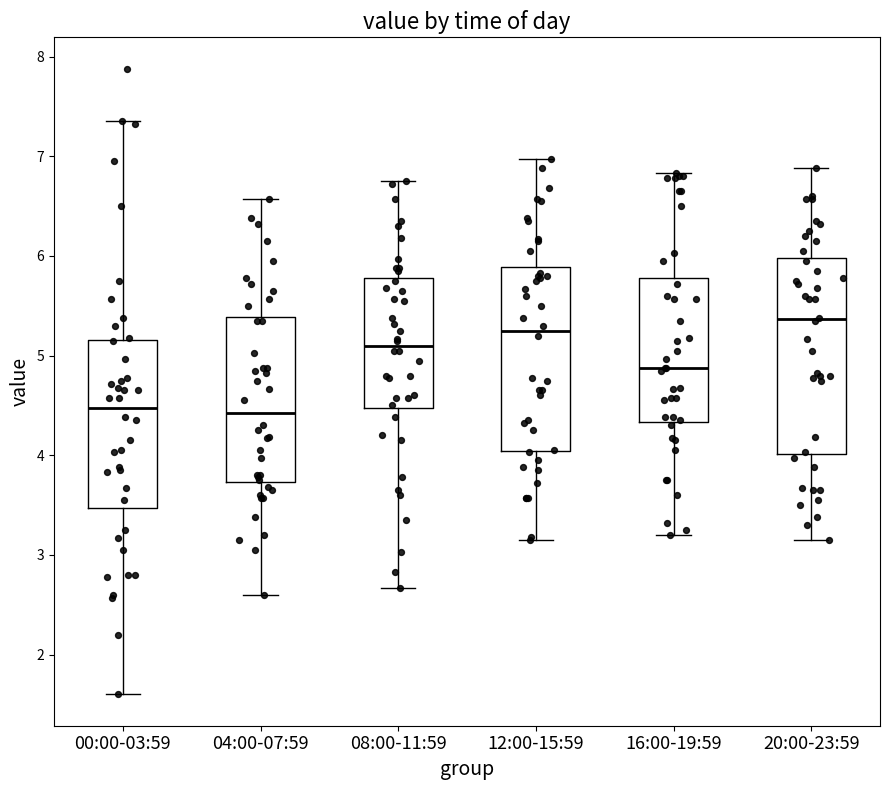

Which box's median line is the highest?

20:00-23:59